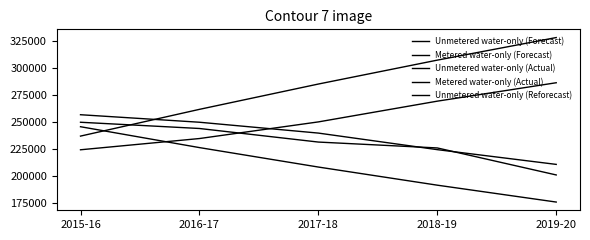

What is the difference between the maximum and second lowest values in the Metered water-only (Actual) series?

51735